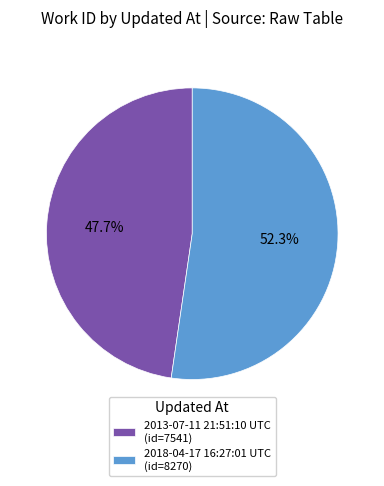

What portion of the pie excludes 2018-04-17 16:27:01 UTC?

47.7%